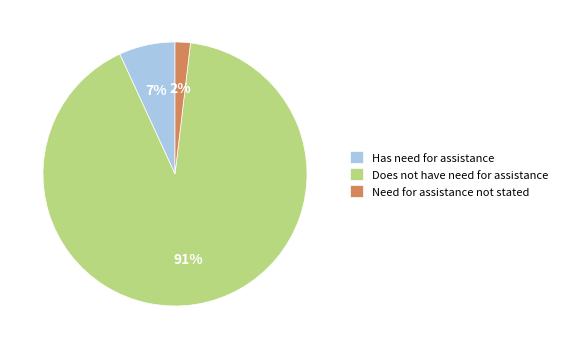

How many slices are in this pie chart?

3